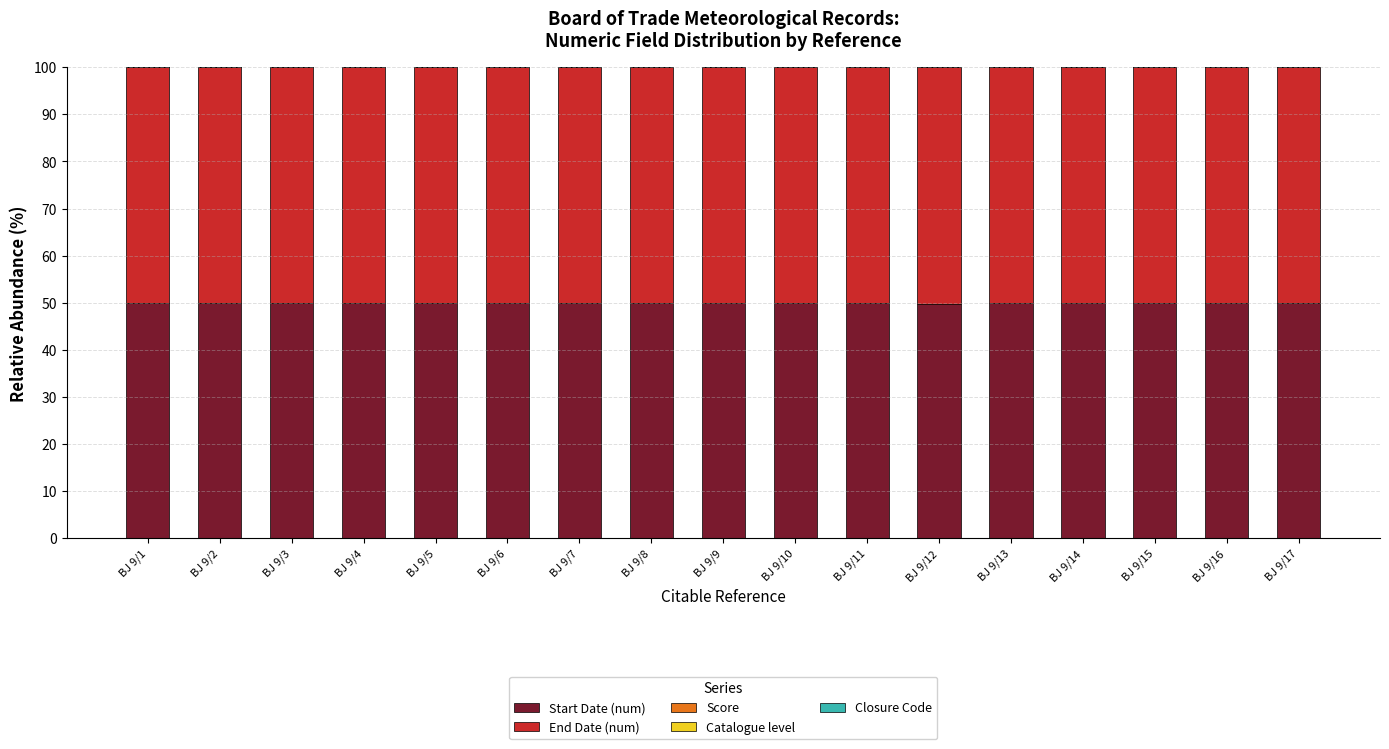

True or false: Start Date (num) has a value of 73.9 at BJ 9/16.

False